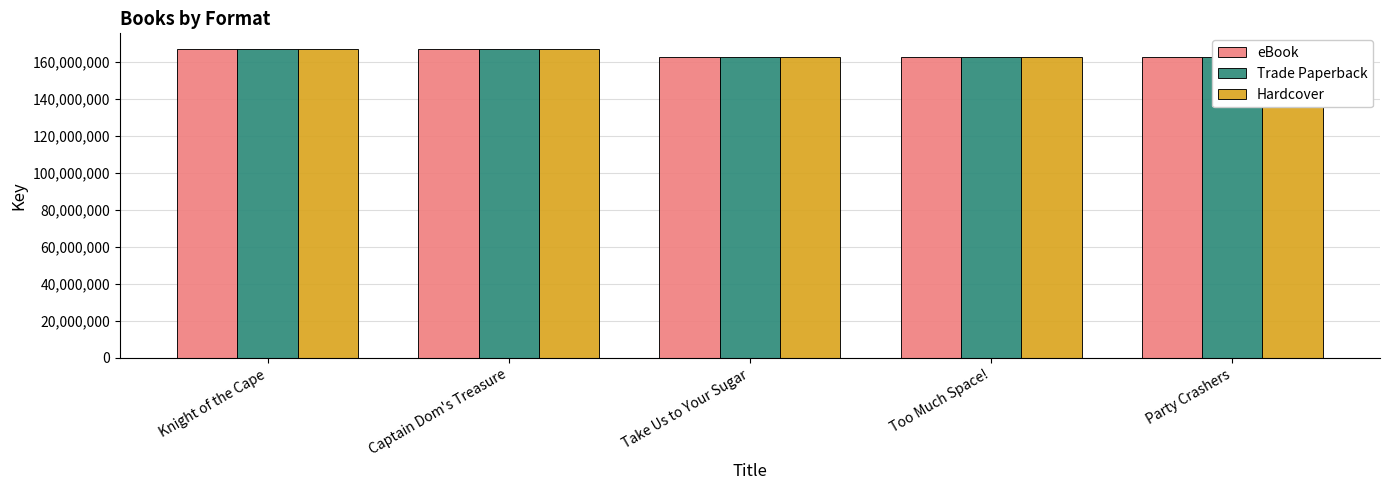

What is the label of the 4th bar from the left?

Too Much Space!